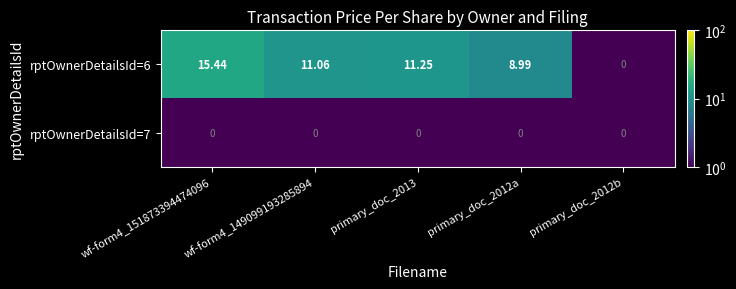

Is the value of rptOwnerDetailsId=6 at wf-form4_151873394474096 greater than the value of rptOwnerDetailsId=7 at wf-form4_151873394474096?

Yes